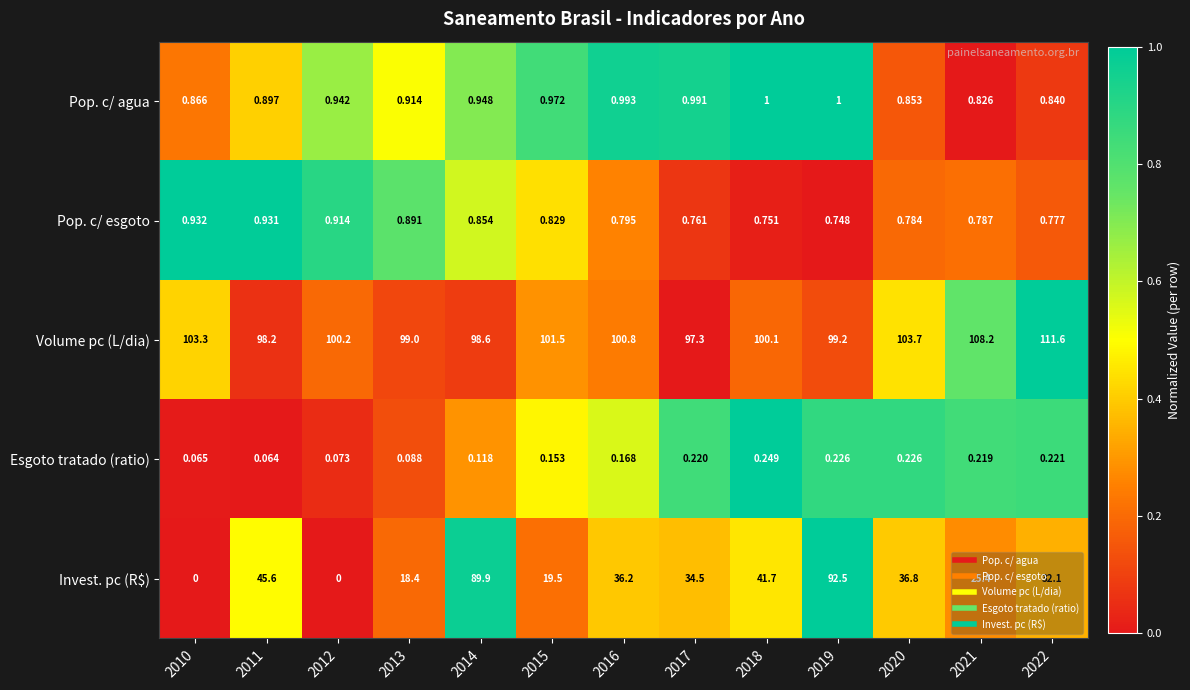

At which category is the sum across all series the highest?

2019